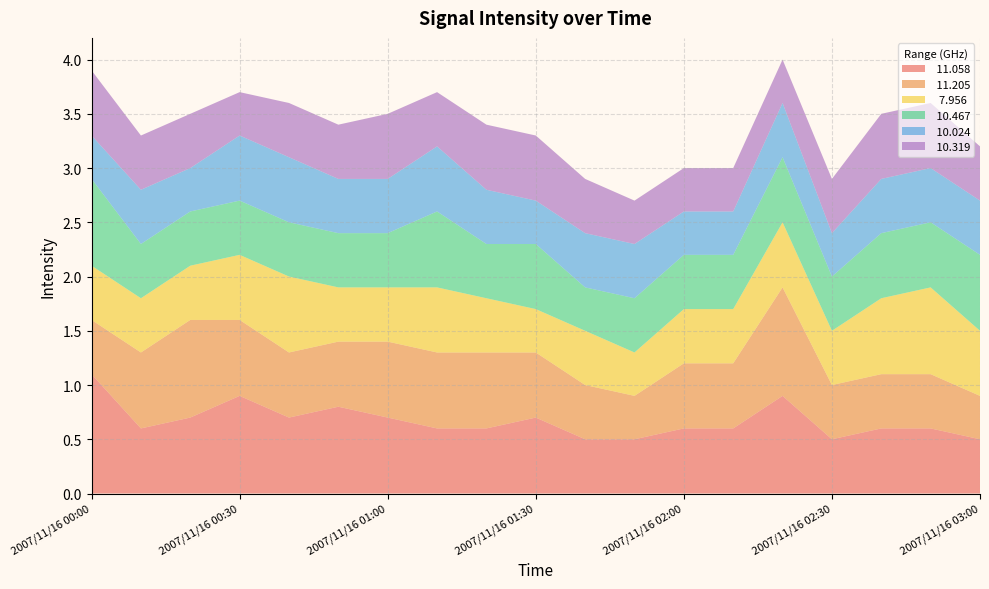

Reading left to right, list all the values displayed in this chart.

 11.058: 1.1	0.6	0.7	0.9	0.7	0.8	0.7	0.6	0.6	0.7	0.5	0.5	0.6	0.6	0.9	0.5	0.6	0.6	0.5
 11.205: 0.5	0.7	0.9	0.7	0.6	0.6	0.7	0.7	0.7	0.6	0.5	0.4	0.6	0.6	1.0	0.5	0.5	0.5	0.4
  7.956: 0.5	0.5	0.5	0.6	0.7	0.5	0.5	0.6	0.5	0.4	0.5	0.4	0.5	0.5	0.6	0.5	0.7	0.8	0.6
 10.467: 0.8	0.5	0.5	0.5	0.5	0.5	0.5	0.7	0.5	0.6	0.4	0.5	0.5	0.5	0.6	0.5	0.6	0.6	0.7
 10.024: 0.4	0.5	0.4	0.6	0.6	0.5	0.5	0.6	0.5	0.4	0.5	0.5	0.4	0.4	0.5	0.4	0.5	0.5	0.5
 10.319: 0.6	0.5	0.5	0.4	0.5	0.5	0.6	0.5	0.6	0.6	0.5	0.4	0.4	0.4	0.4	0.5	0.6	0.6	0.5